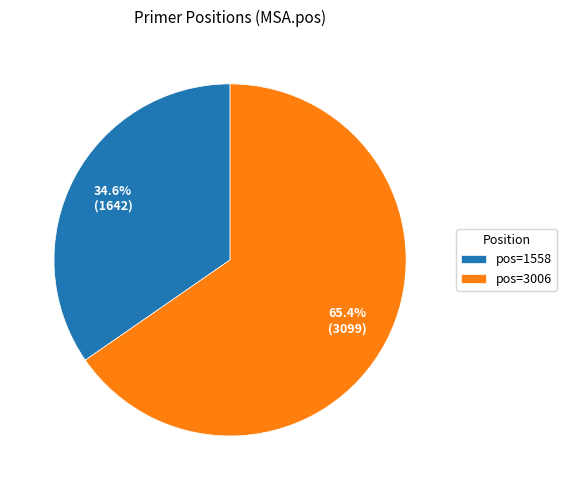

Which category accounts for the majority?

pos=3006